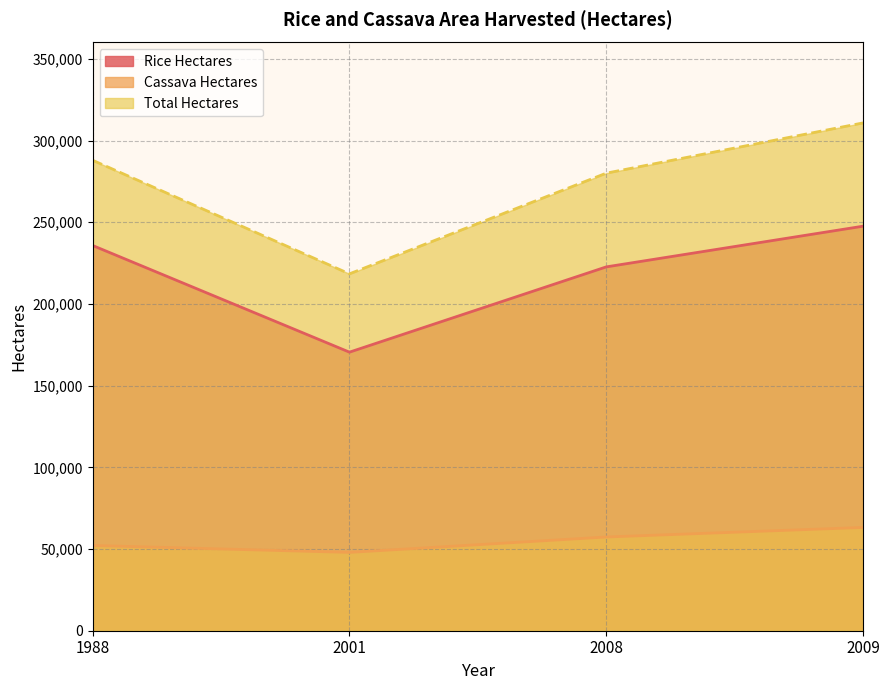

Does the chart display data point markers on the line(s)?

No